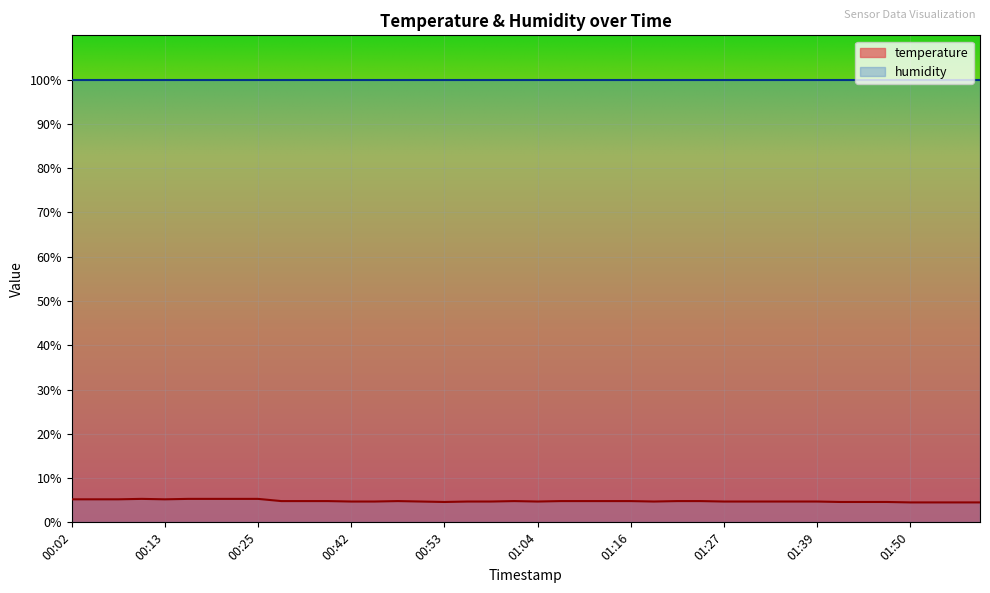

True or false: the data has more than 1 interior local peaks.

True